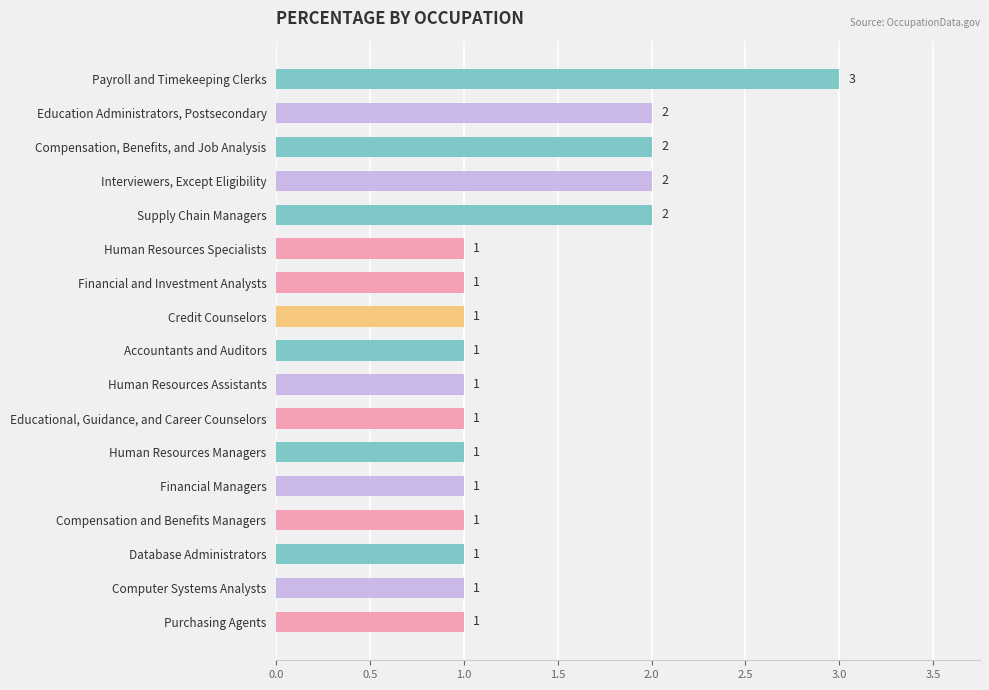

The chart shows a value of 1 at Interviewers, Except Eligibility. True or false?

False